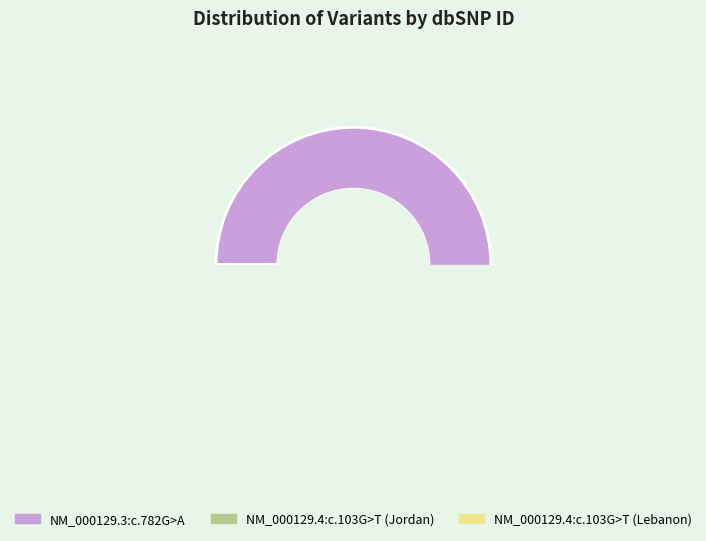

Count the number of slices in the pie.

3